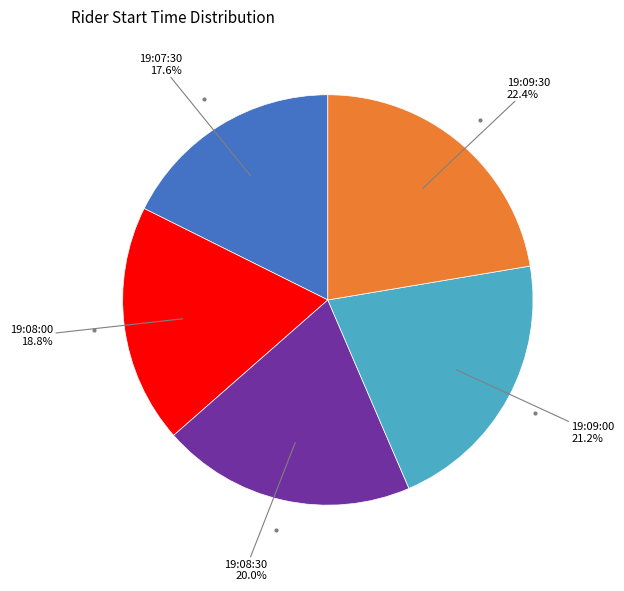

Is there any slice that represents more than half of the pie?

No